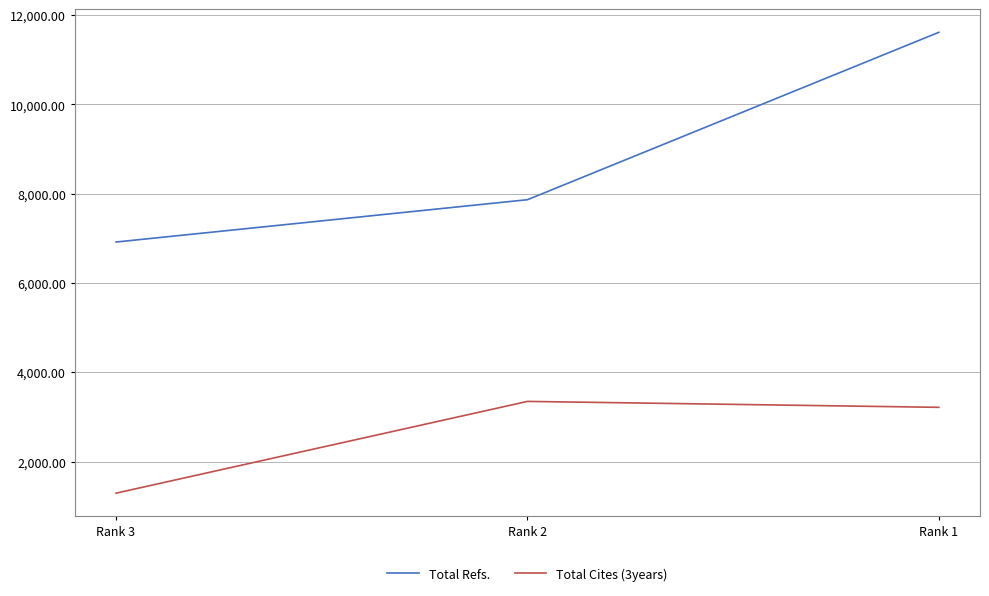

At Rank 2, list the series in order from smallest to largest.

Total Cites (3years), Total Refs.